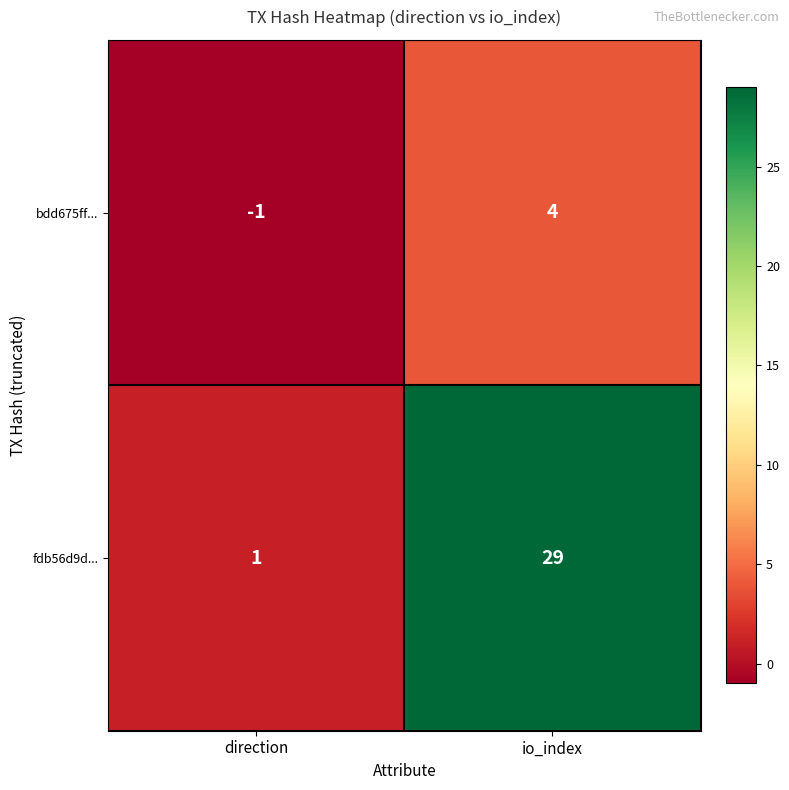

Is it true that fdb56d9d... equals 29 at io_index?

True